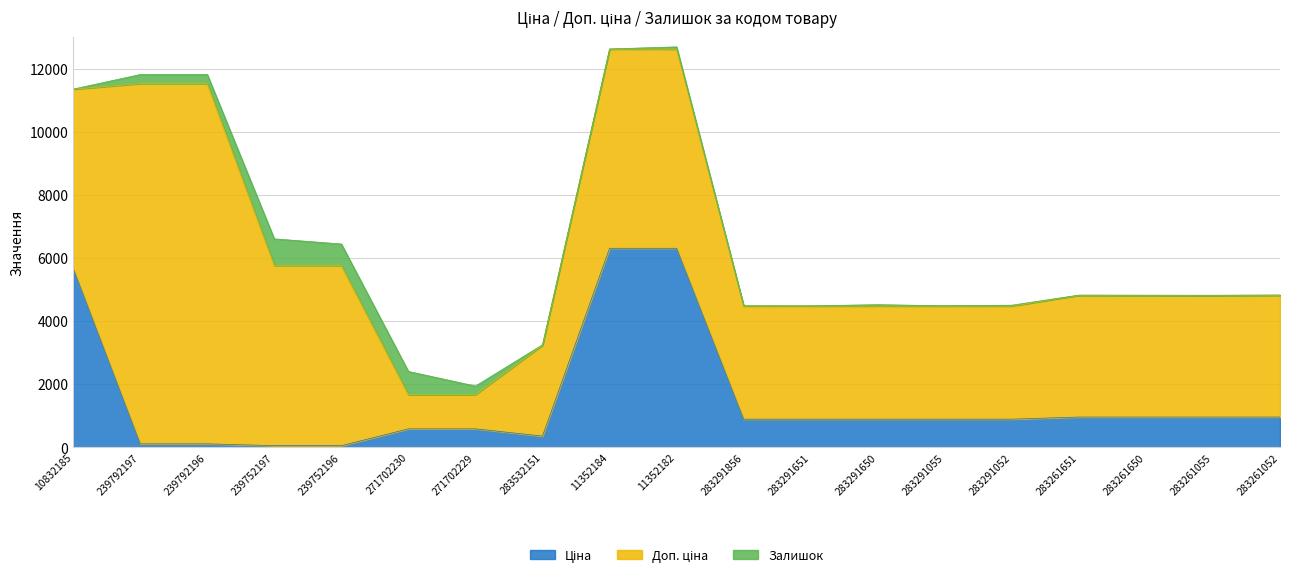

What is the label of the 9th point from the right?

283291856